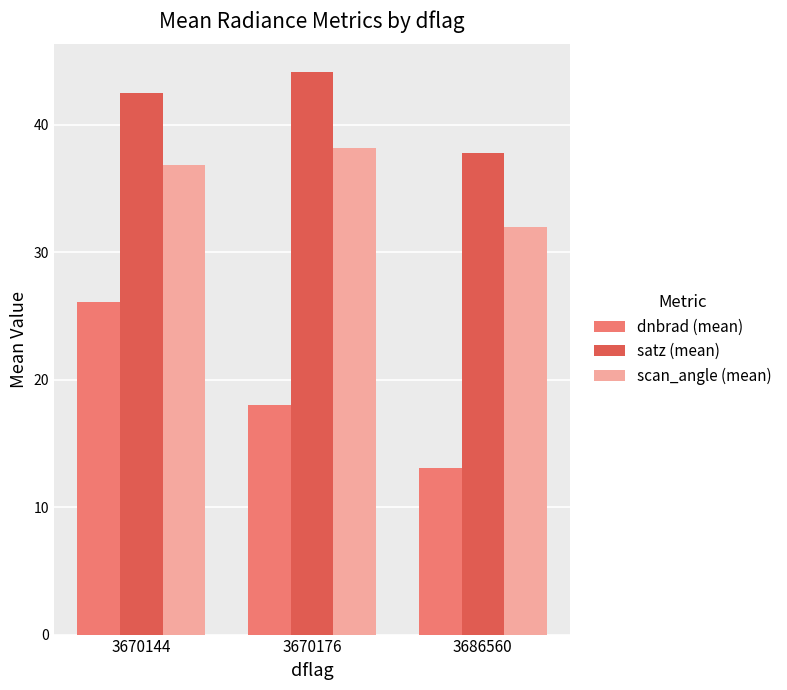

What is the difference between the maximum and minimum values in the scan_angle (mean) series?

6.2